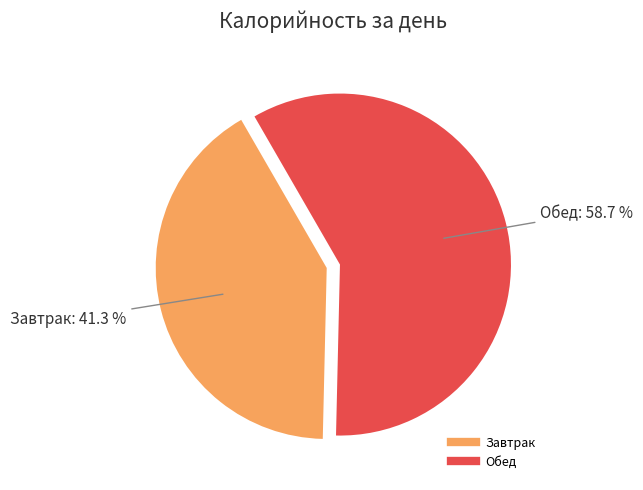

Count the number of slices in the pie.

2